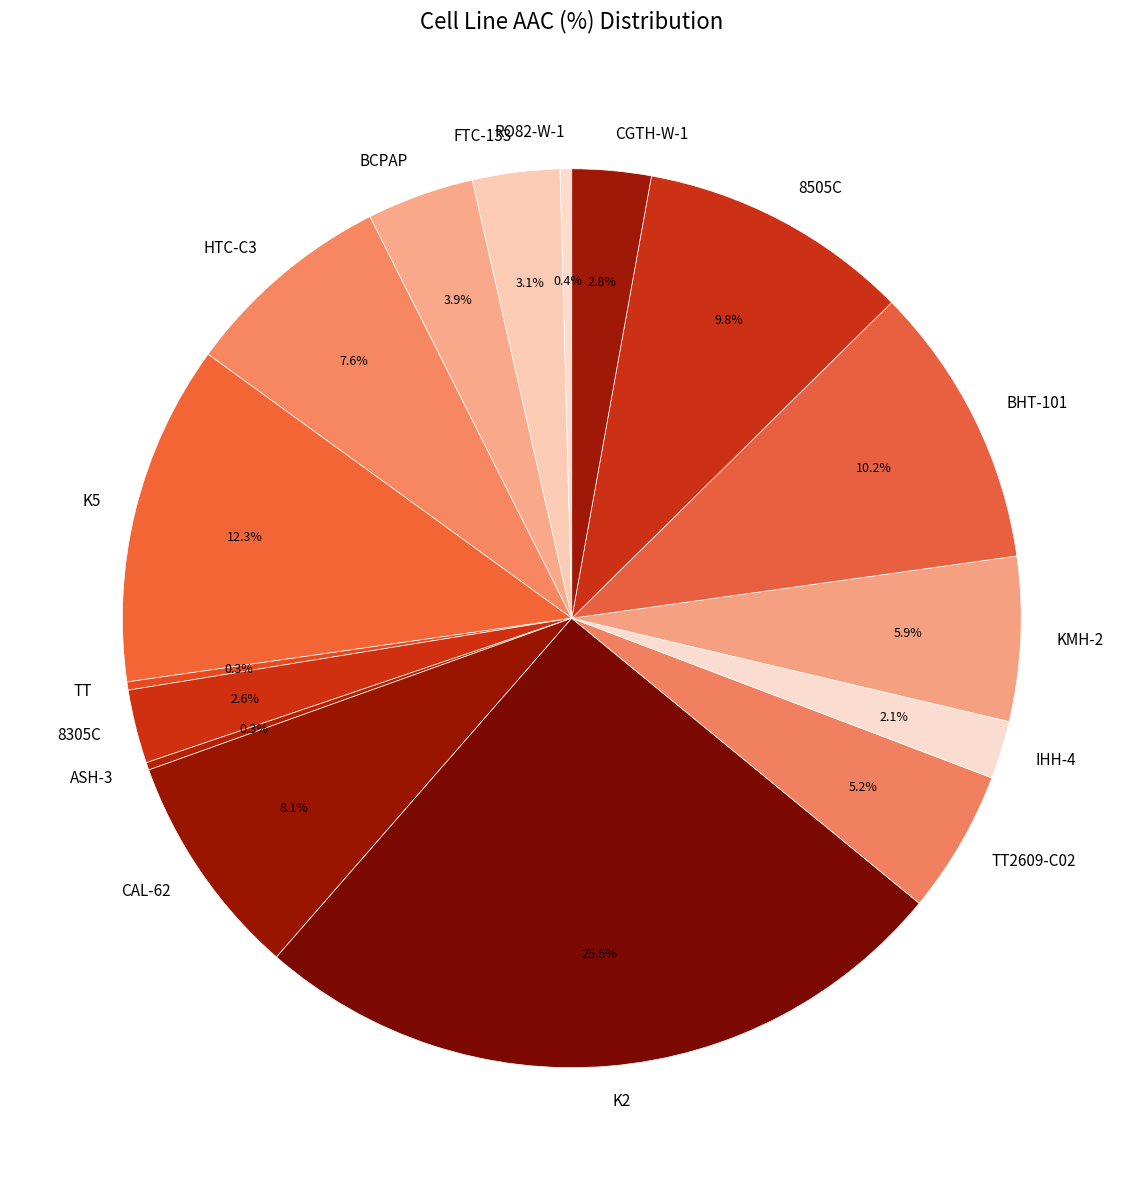

To the nearest percent, what is the combined percentage of 8305C and CGTH-W-1?

5%